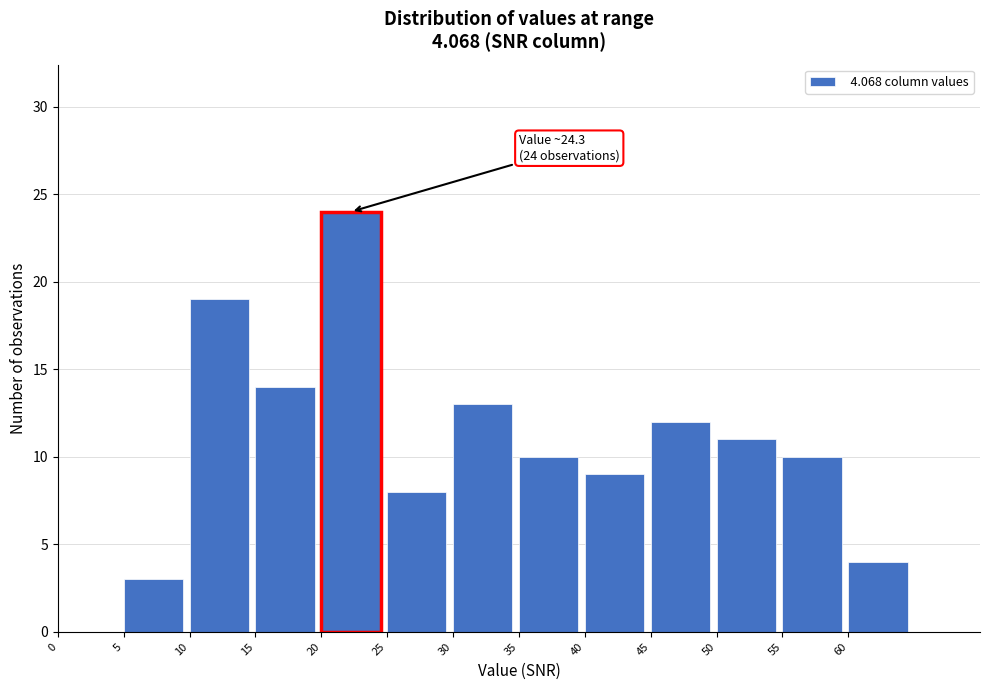

Over which range of the x-axis is the bar tallest?

20 to 25